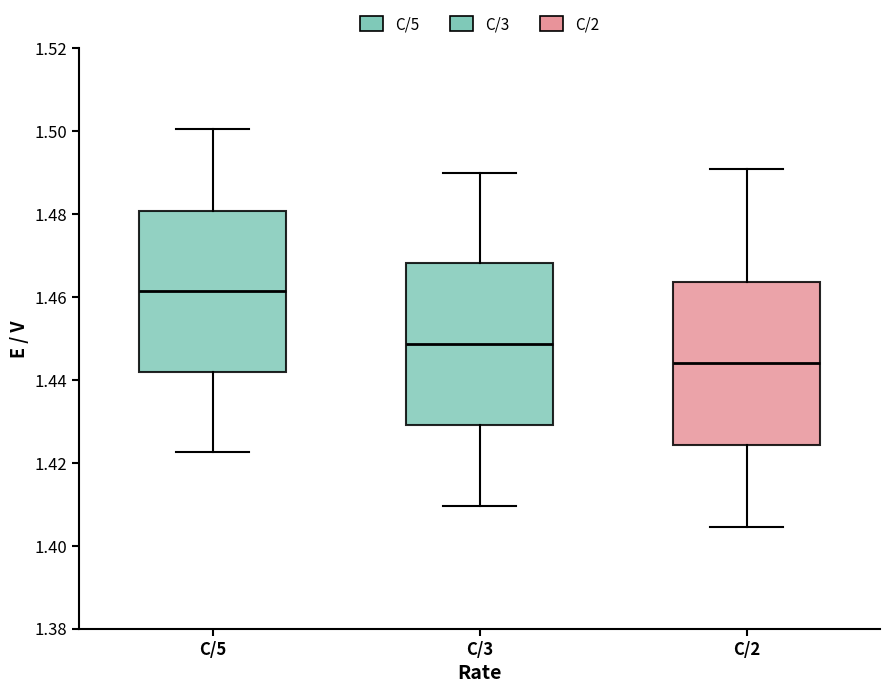

Reading left to right, transcribe this box plot: for each box, give where its median line is, the range the box spans, and where its two whiskers end, as read against the y-axis. The values are not printed on the chart, so give them approximately, as read against the axis.

C/5: median 1.462, box 1.442 to 1.480, whiskers 1.422 to 1.500
C/3: median 1.448, box 1.430 to 1.468, whiskers 1.410 to 1.490
C/2: median 1.444, box 1.424 to 1.464, whiskers 1.404 to 1.490